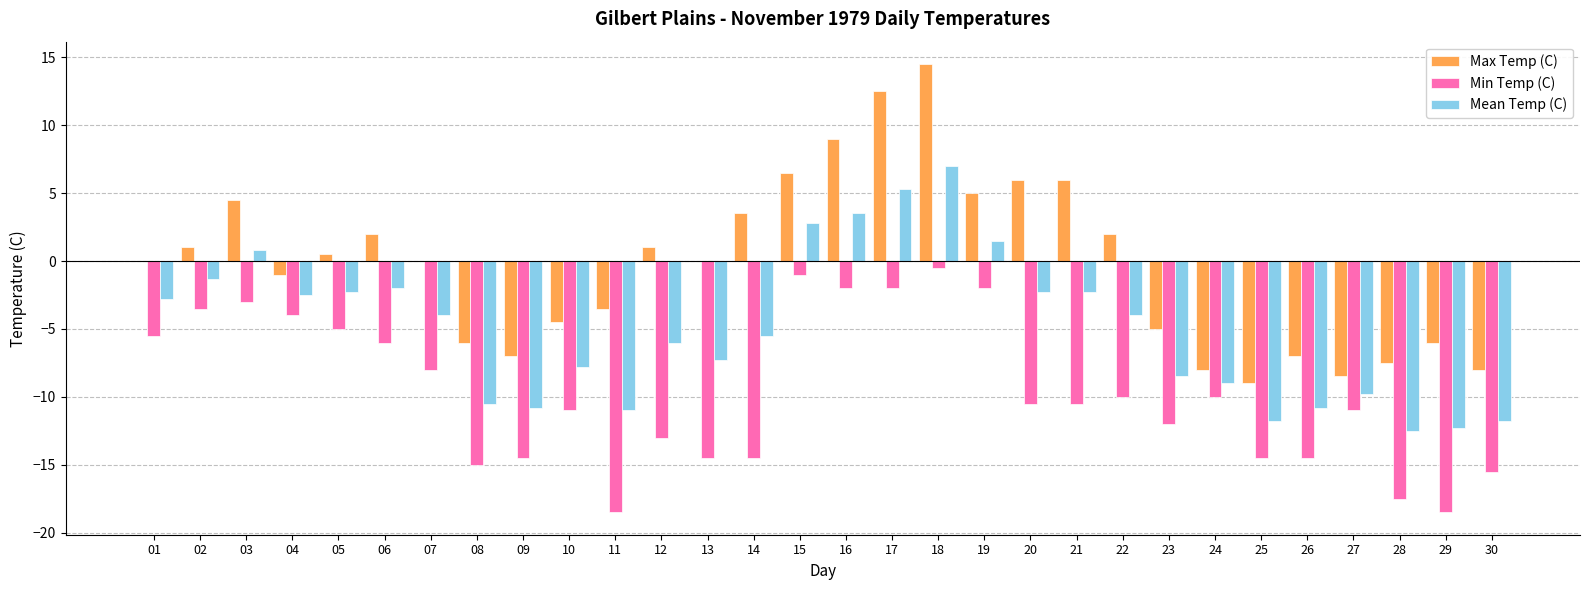

Between 01 and 02, which series saw the biggest shift?

Min Temp (C)